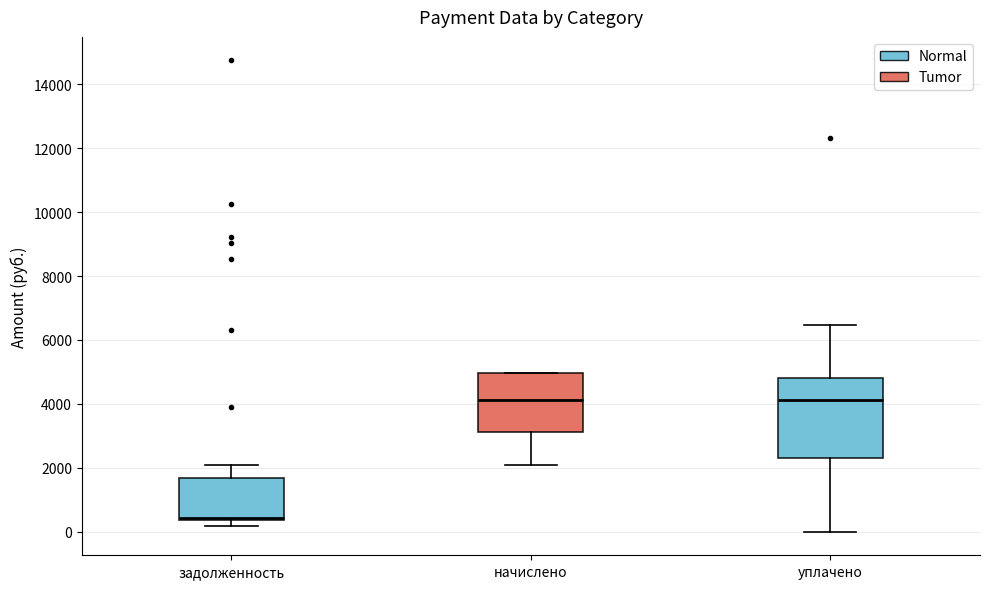

Where does the median line of the box for начислено sit on the y-axis? The values are not printed on the chart, so give them approximately, as read against the axis.

4200